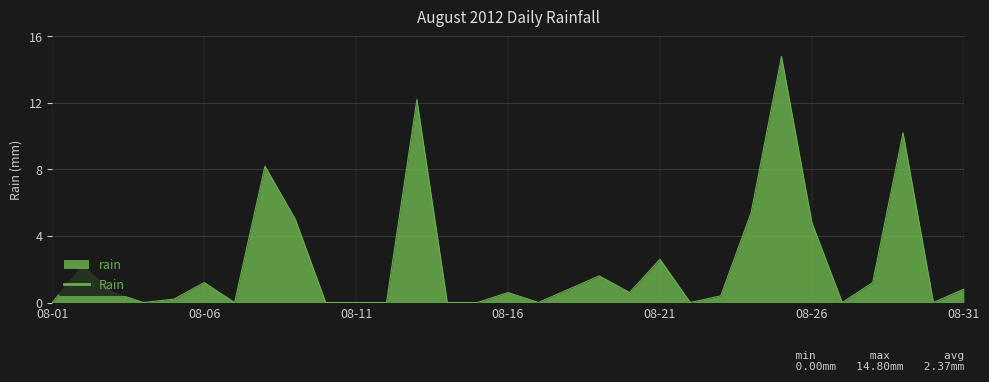

Reading right to left, list all the values displayed in this chart.

0.8	0.0	10.2	1.2	0.0	4.8	14.8	5.4	0.4	0.0	2.6	0.6	1.6	0.8	0.0	0.6	0.0	0.0	12.2	0.0	0.0	0.0	5.0	8.2	0.0	1.2	0.2	0.0	0.6	2.2	0.0